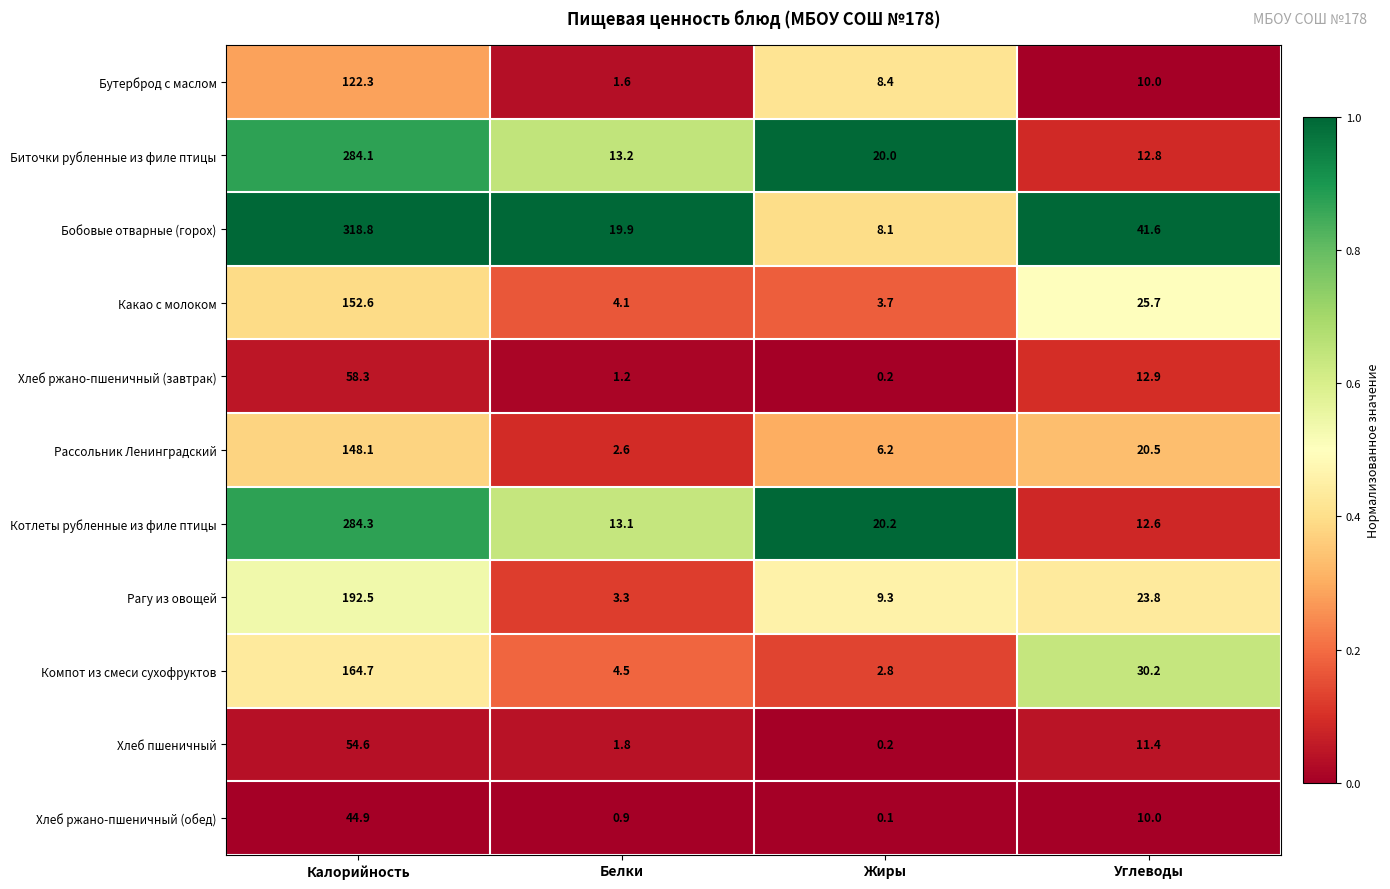

What is the spread (max minus min) of values at Жиры?

20.1